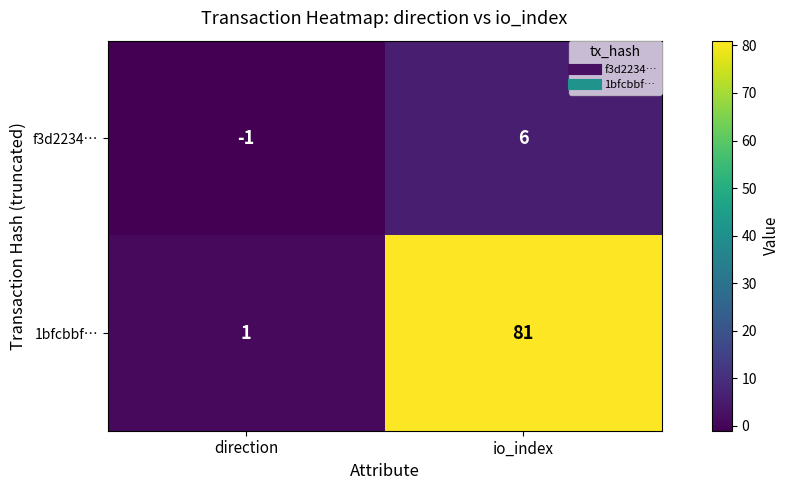

True or false: f3d2234… has a value of -2 at direction.

False